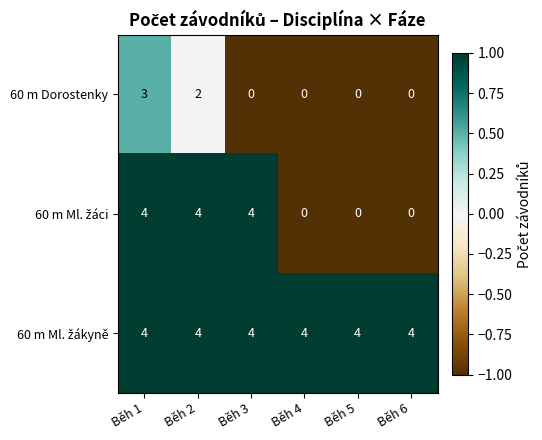

What is the greatest value displayed?

4